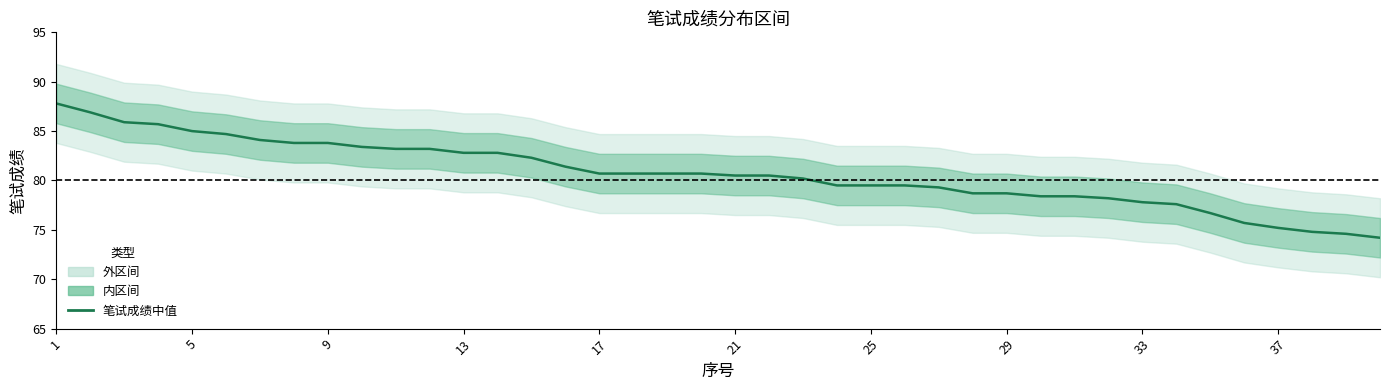

Reading left to right, extract all data points from this chart.

87.8	86.9	85.9	85.7	85.0	84.7	84.1	83.8	83.8	83.4	83.2	83.2	82.8	82.8	82.3	81.4	80.7	80.7	80.7	80.7	80.5	80.5	80.2	79.5	79.5	79.5	79.3	78.7	78.7	78.4	78.4	78.2	77.8	77.6	76.7	75.7	75.2	74.8	74.6	74.2